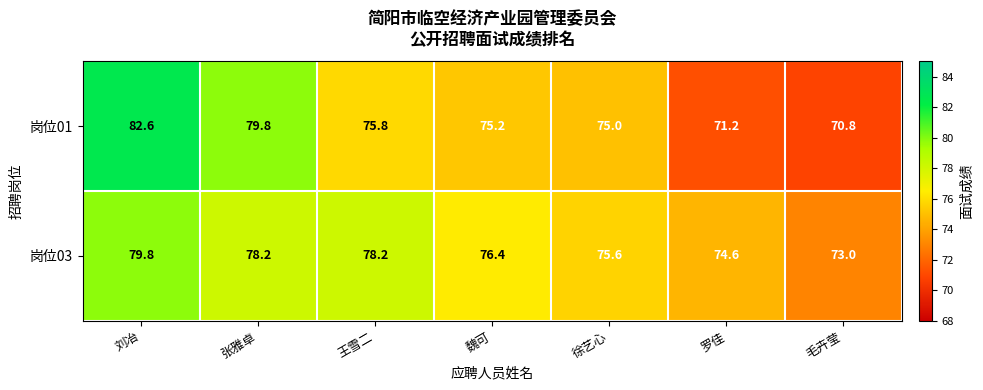

Reading left to right, list all the values displayed in this chart.

岗位01: 82.6	79.8	75.8	75.2	75.0	71.2	70.8
岗位03: 79.8	78.2	78.2	76.4	75.6	74.6	73.0